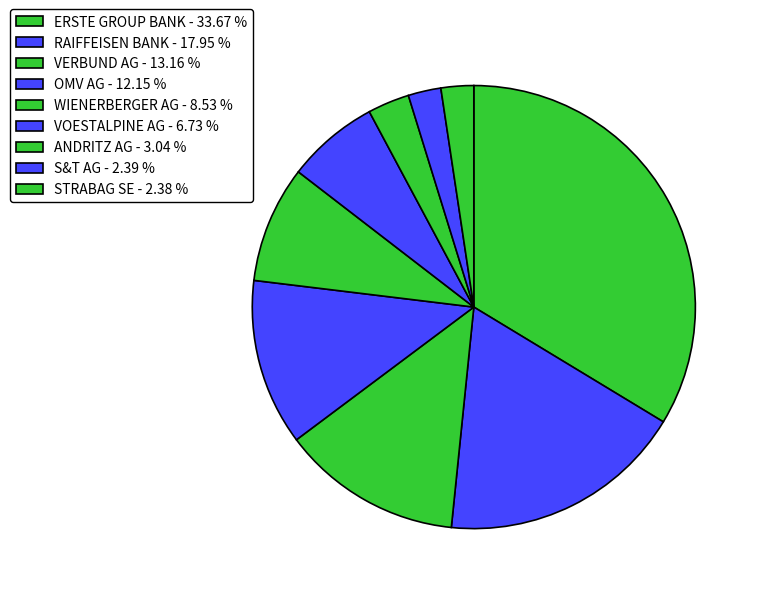

Between VOESTALPINE AG and VERBUND AG, which is larger?

VERBUND AG